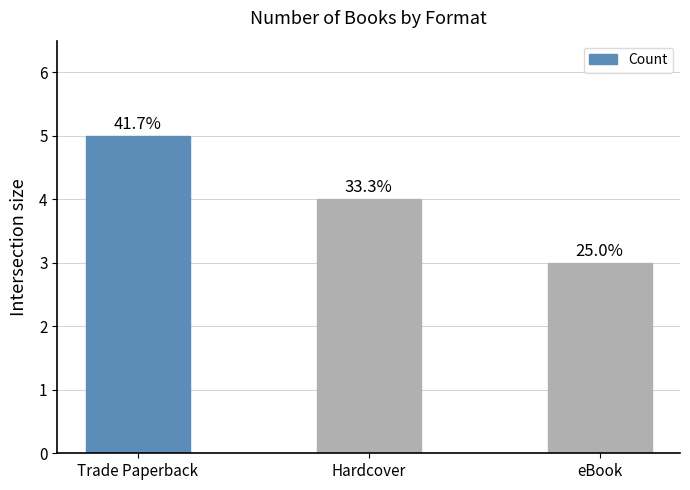

At which category does the chart reach its minimum across all series?

eBook